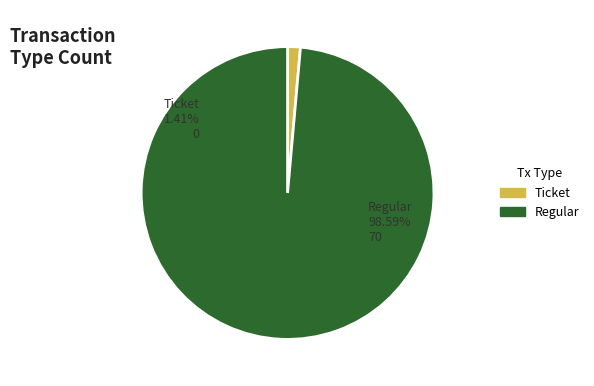

Rank the categories by value from lowest to highest.

Ticket, Regular